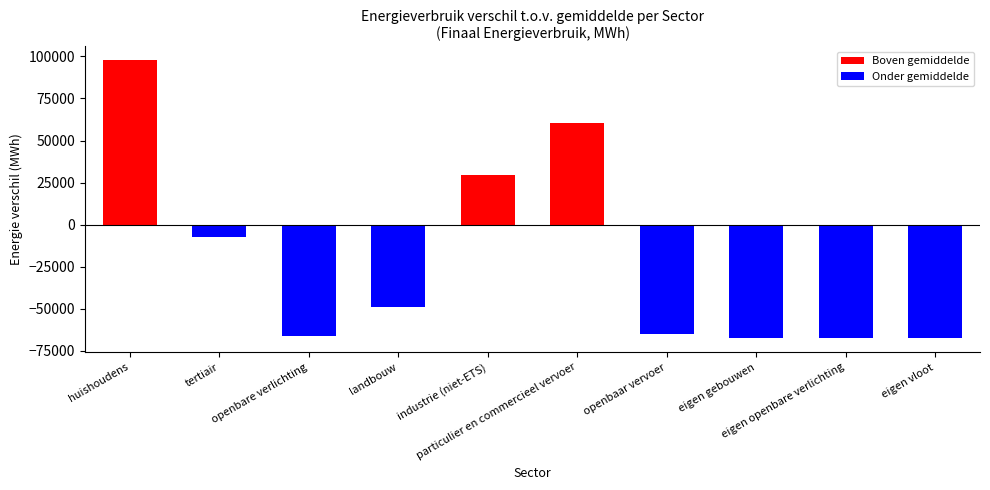

How many values are above zero?

3